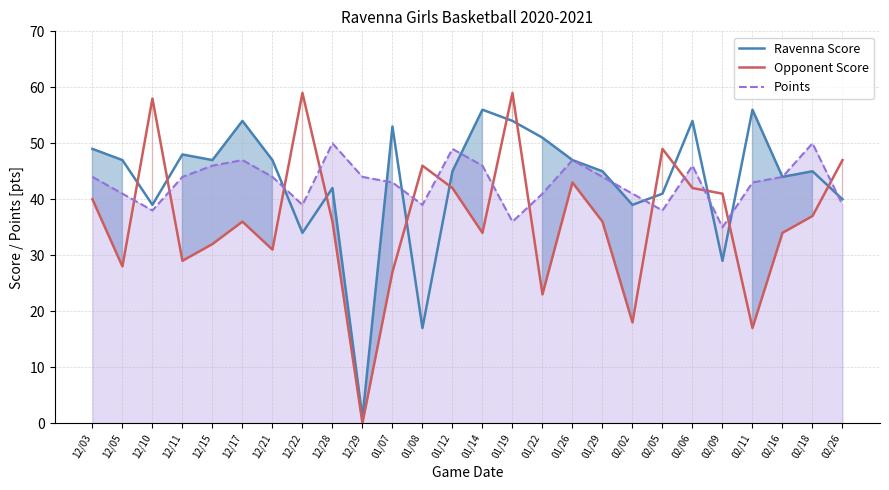

True or false: Ravenna Score and Opponent Score cross at least once.

True